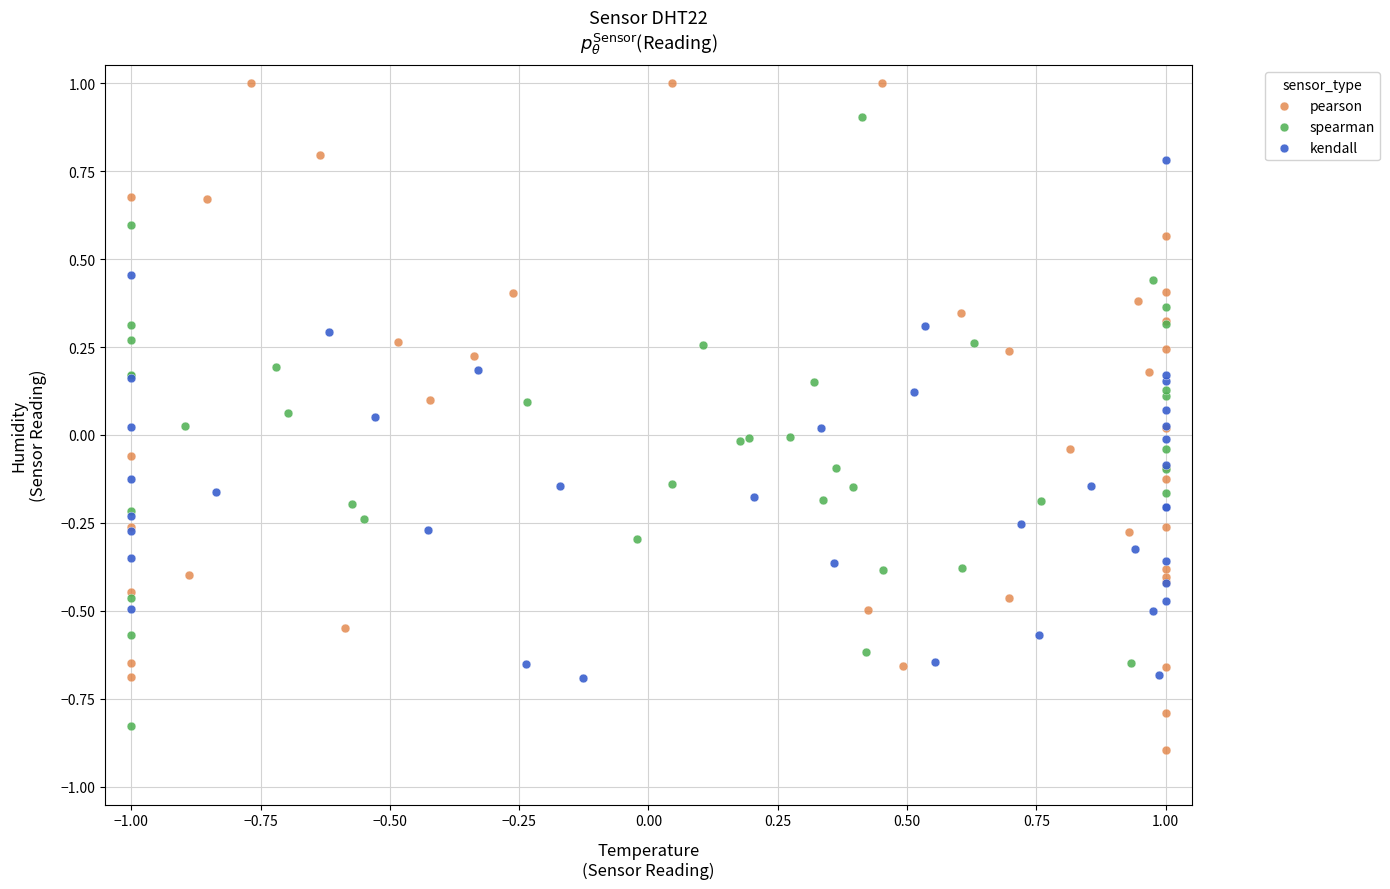

Which series contains the highest Y value?

pearson